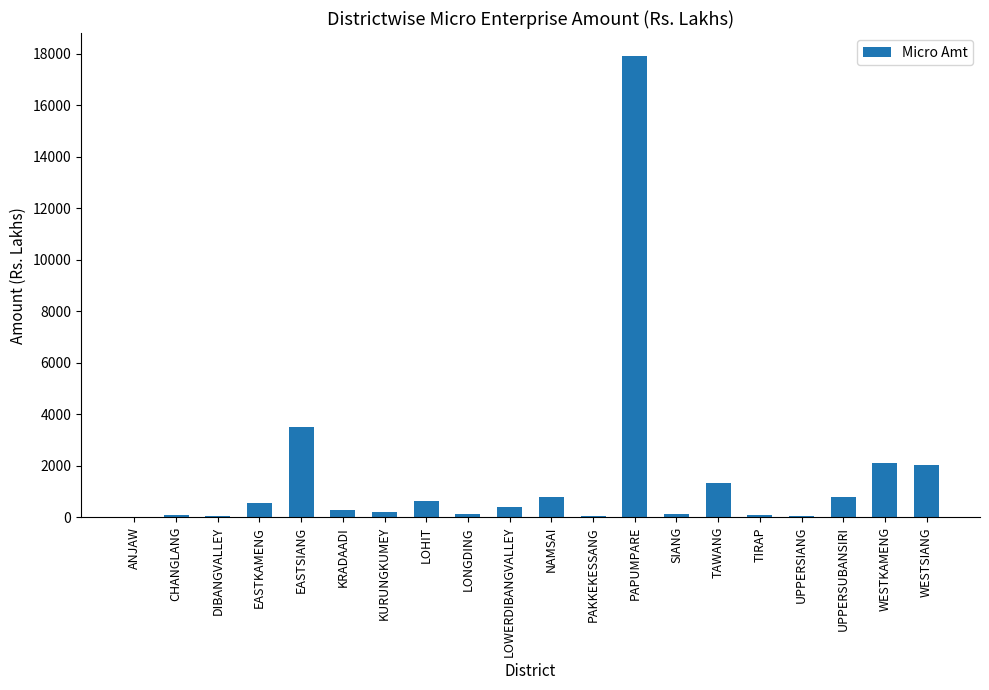

At which label is the value closest to 8958?

EASTSIANG